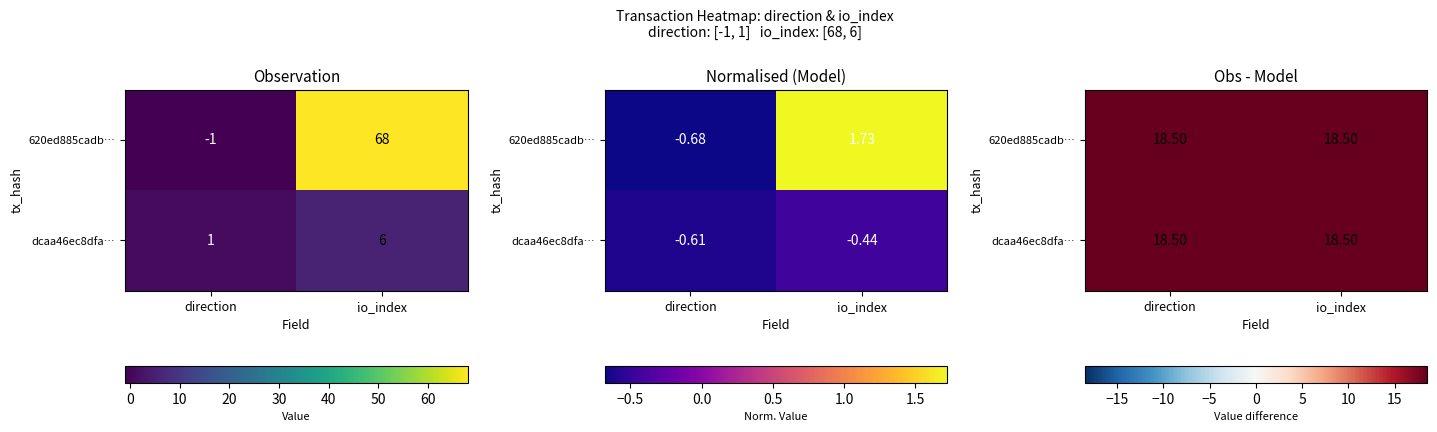

Which series has the widest spread of values?

620ed885cadb7677588887a0978ceeae4f78221